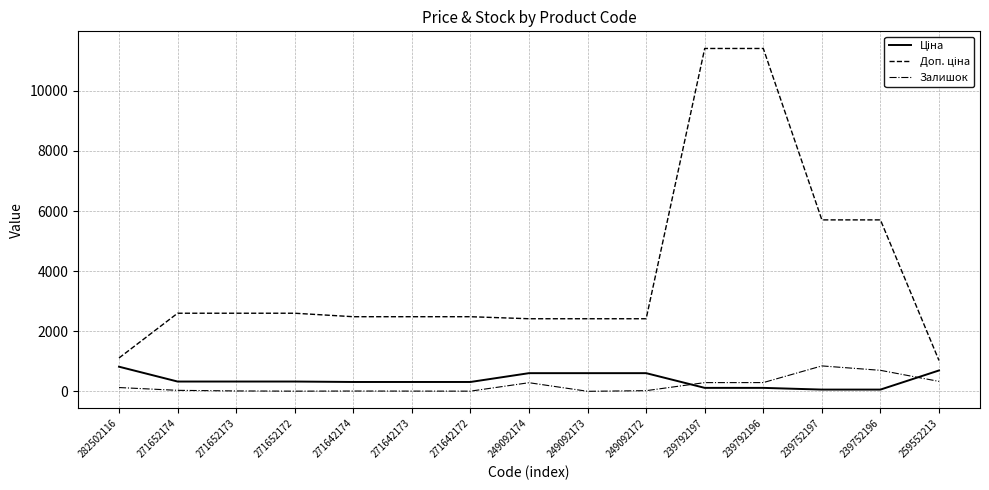

What is the maximum value for Залишок?

845.0